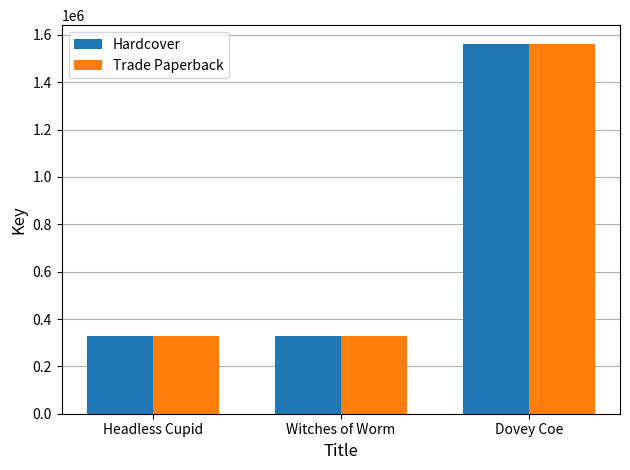

Is it true that Trade Paperback equals 1563115 at Dovey Coe?

True